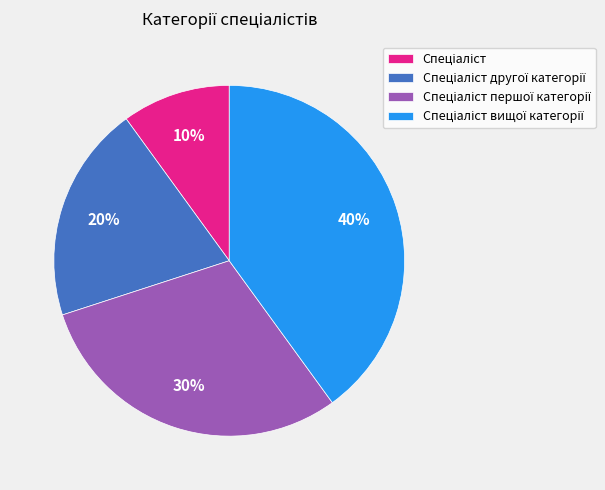

To the nearest percent, what is the difference between the largest and smallest slice percentages?

30%